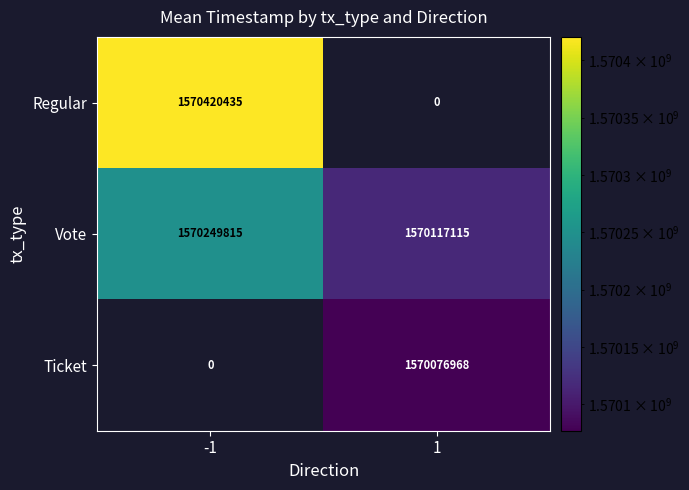

What is the total value across all series at -1?

3140670250